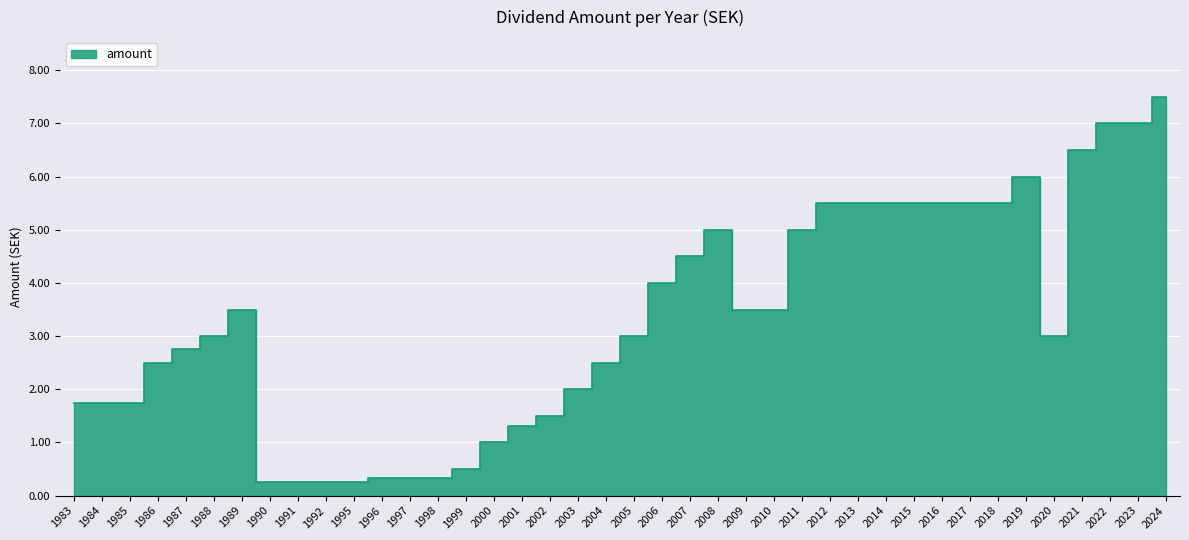

The chart shows a value of 5.5 at 2015. True or false?

True